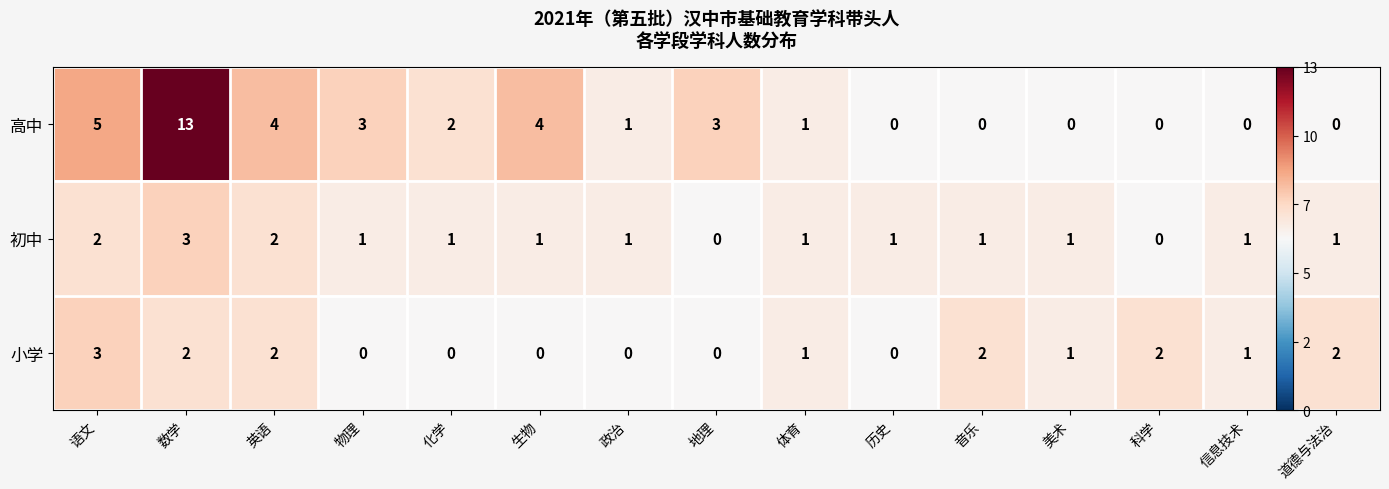

What is the spread (max minus min) of values at 生物?

4